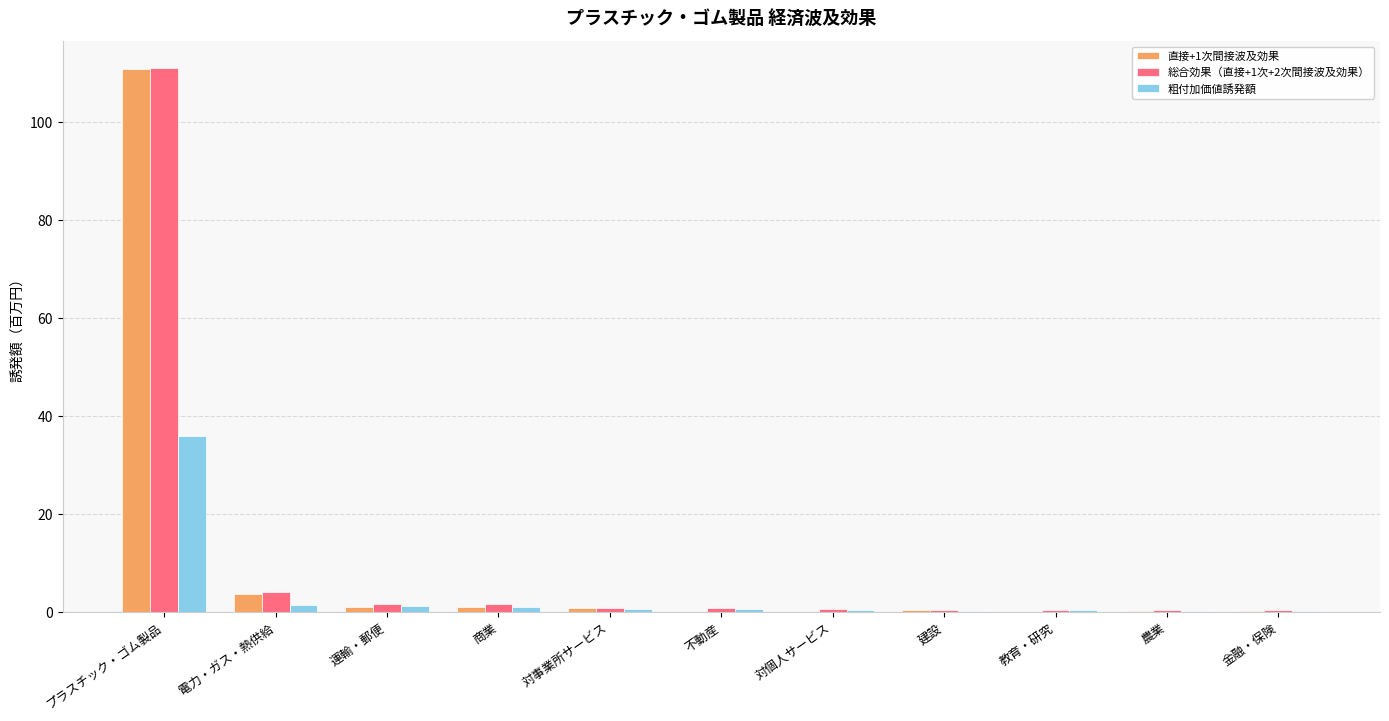

The 粗付加価値誘発額 series shows 35.8 at プラスチック・ゴム製品. True or false?

True